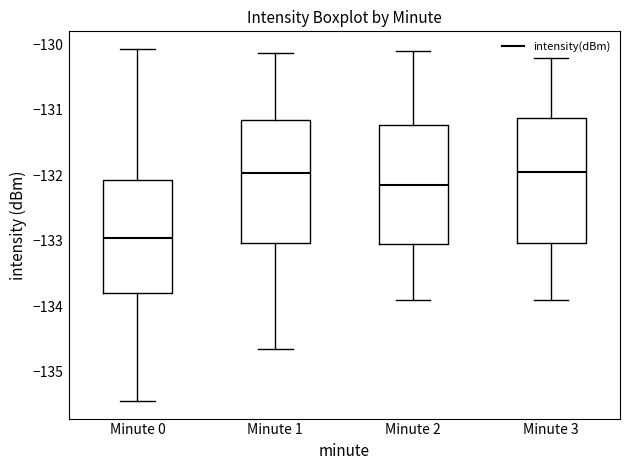

Reading left to right, read every box against the y-axis: the position of its median line, the range the box covers, and the ends of its whiskers. The values are not printed on the chart, so give them approximately, as read against the axis.

Minute 0: median -133.0, box -133.8 to -132.1, whiskers -135.4 to -130.1
Minute 1: median -132.0, box -133.0 to -131.1, whiskers -134.7 to -130.1
Minute 2: median -132.1, box -133.0 to -131.2, whiskers -133.9 to -130.1
Minute 3: median -131.9, box -133.0 to -131.1, whiskers -133.9 to -130.2